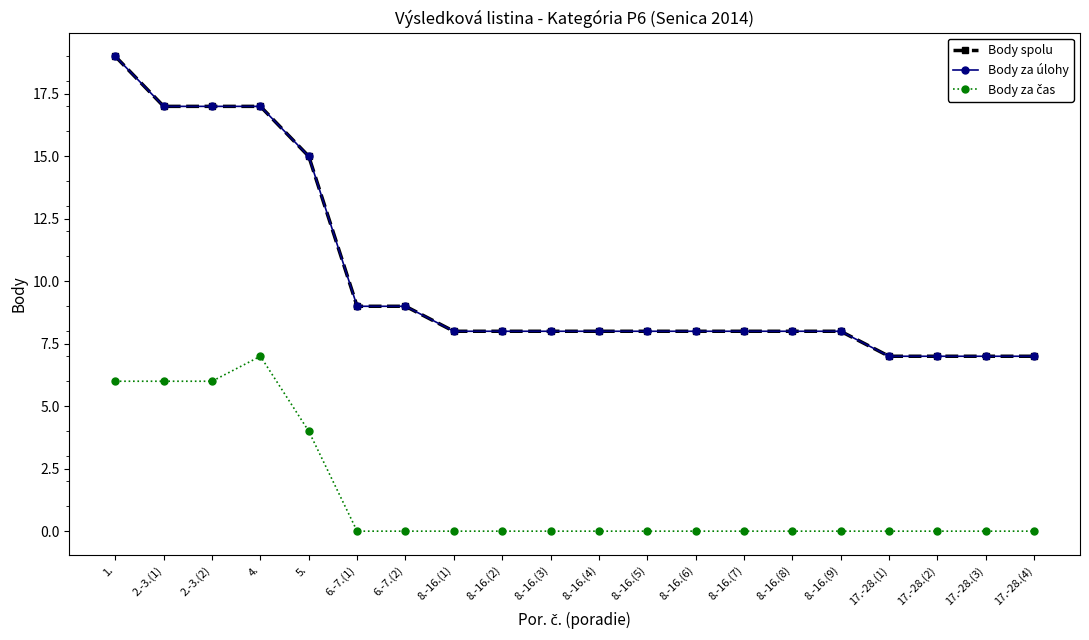

Which series has the largest total across all categories?

Body spolu